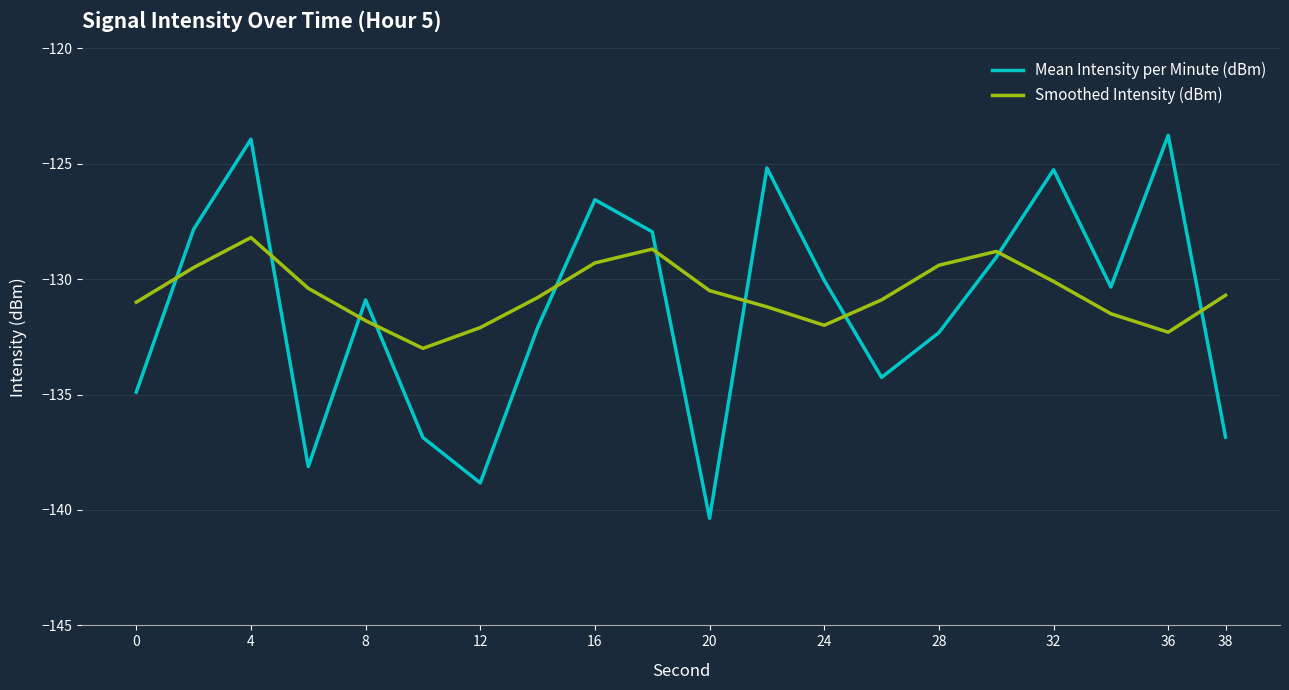

What is the difference between the maximum and minimum values in the Mean Intensity per Minute (dBm) series?

16.6